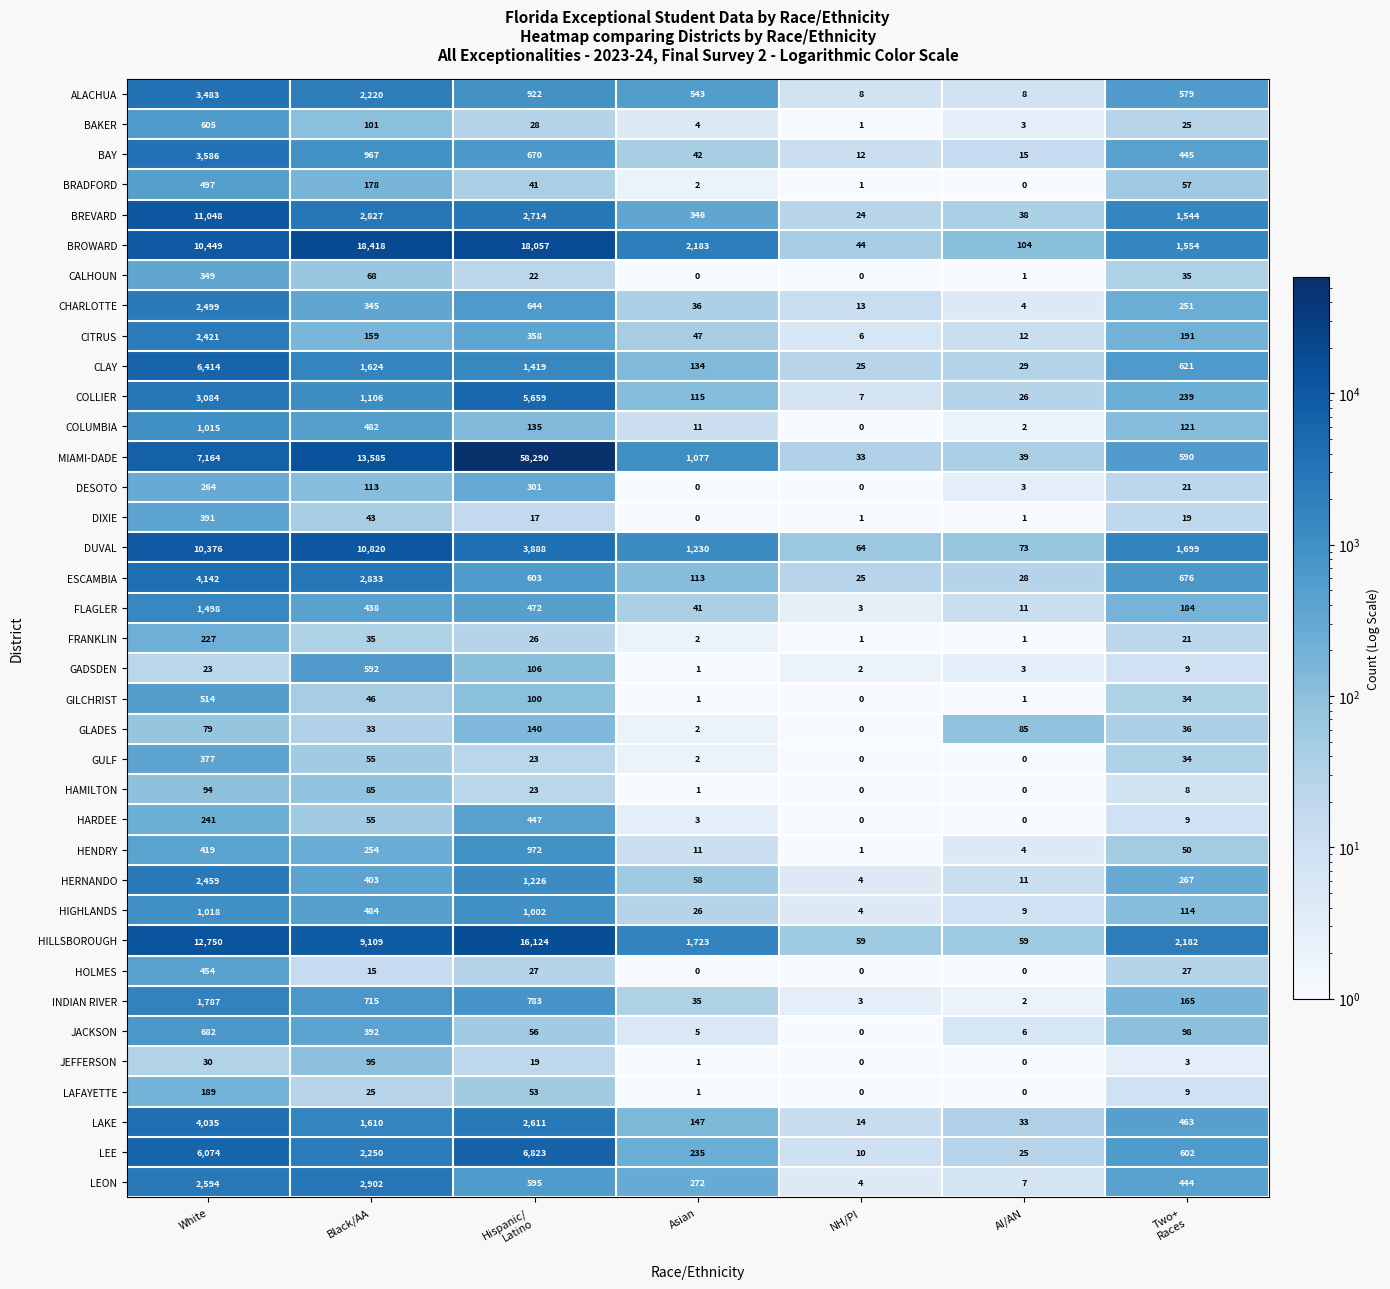

Rank the series by their maximum value, from highest to lowest.

MIAMI-DADE, BROWARD, HILLSBOROUGH, BREVARD, DUVAL, LEE, CLAY, COLLIER, ESCAMBIA, LAKE, BAY, ALACHUA, LEON, CHARLOTTE, HERNANDO, CITRUS, INDIAN RIVER, FLAGLER, HIGHLANDS, COLUMBIA, HENDRY, JACKSON, BAKER, GADSDEN, GILCHRIST, BRADFORD, HOLMES, HARDEE, DIXIE, GULF, CALHOUN, DESOTO, FRANKLIN, LAFAYETTE, GLADES, JEFFERSON, HAMILTON